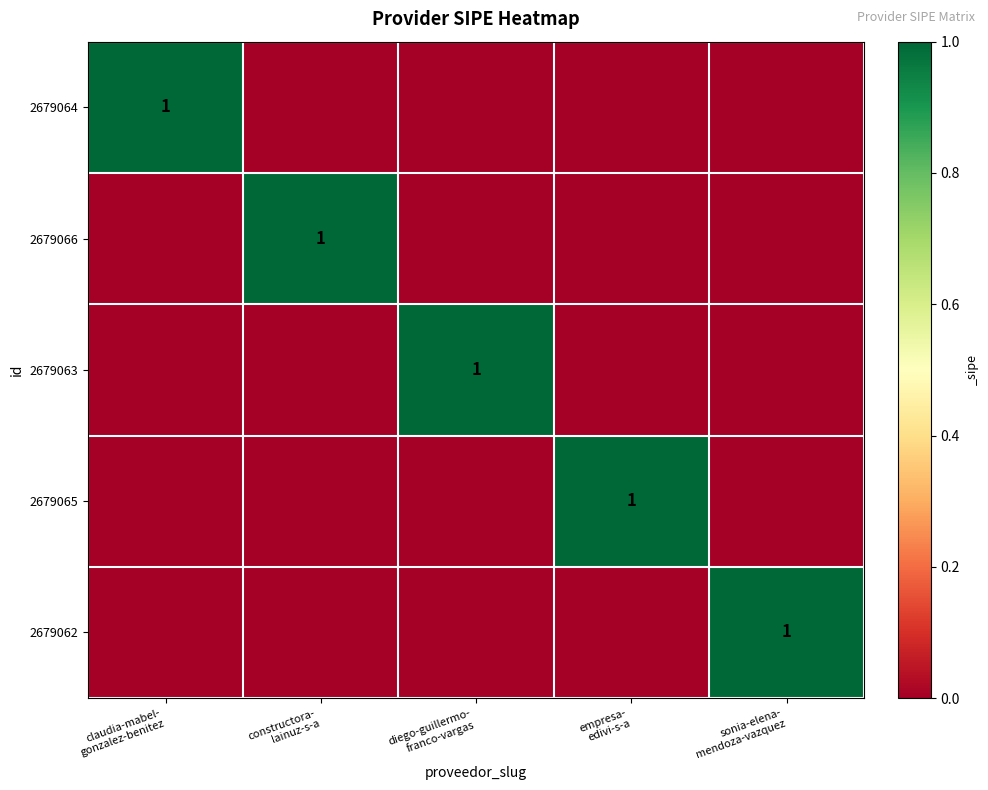

At which category is the sum across all series the highest?

claudia-mabel-
gonzalez-benitez